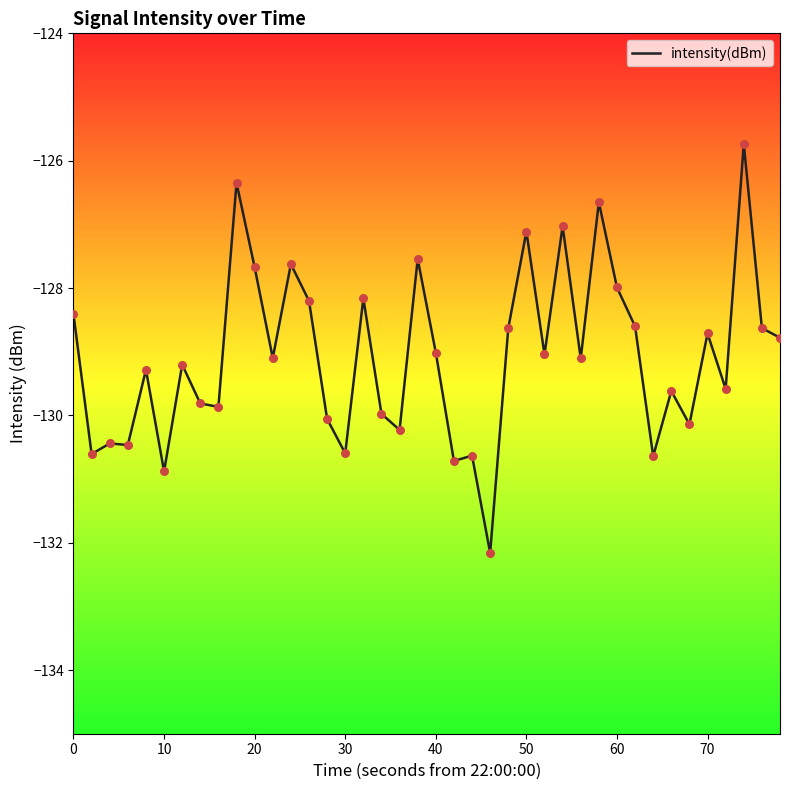

What is the greatest value displayed?

-125.7